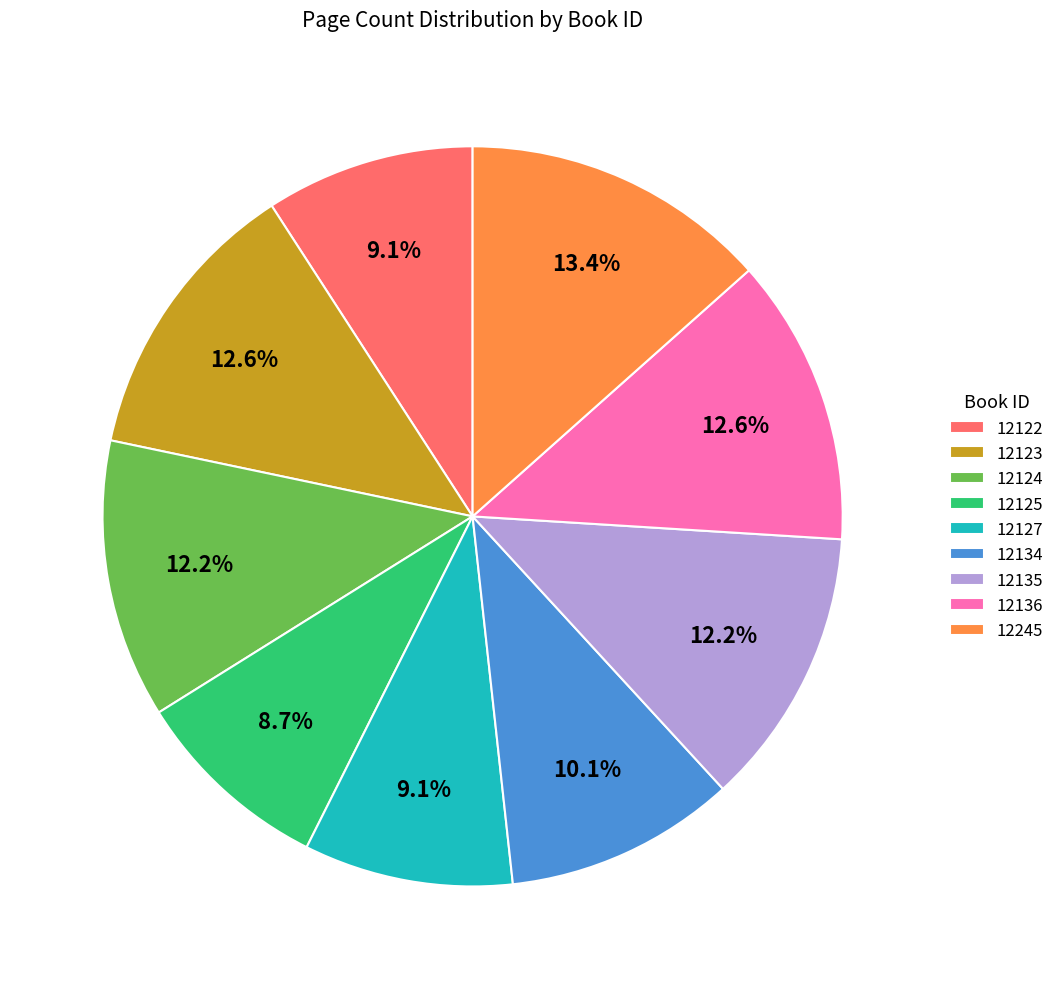

To the nearest percent, what is the difference between the largest and smallest slice percentages?

5%